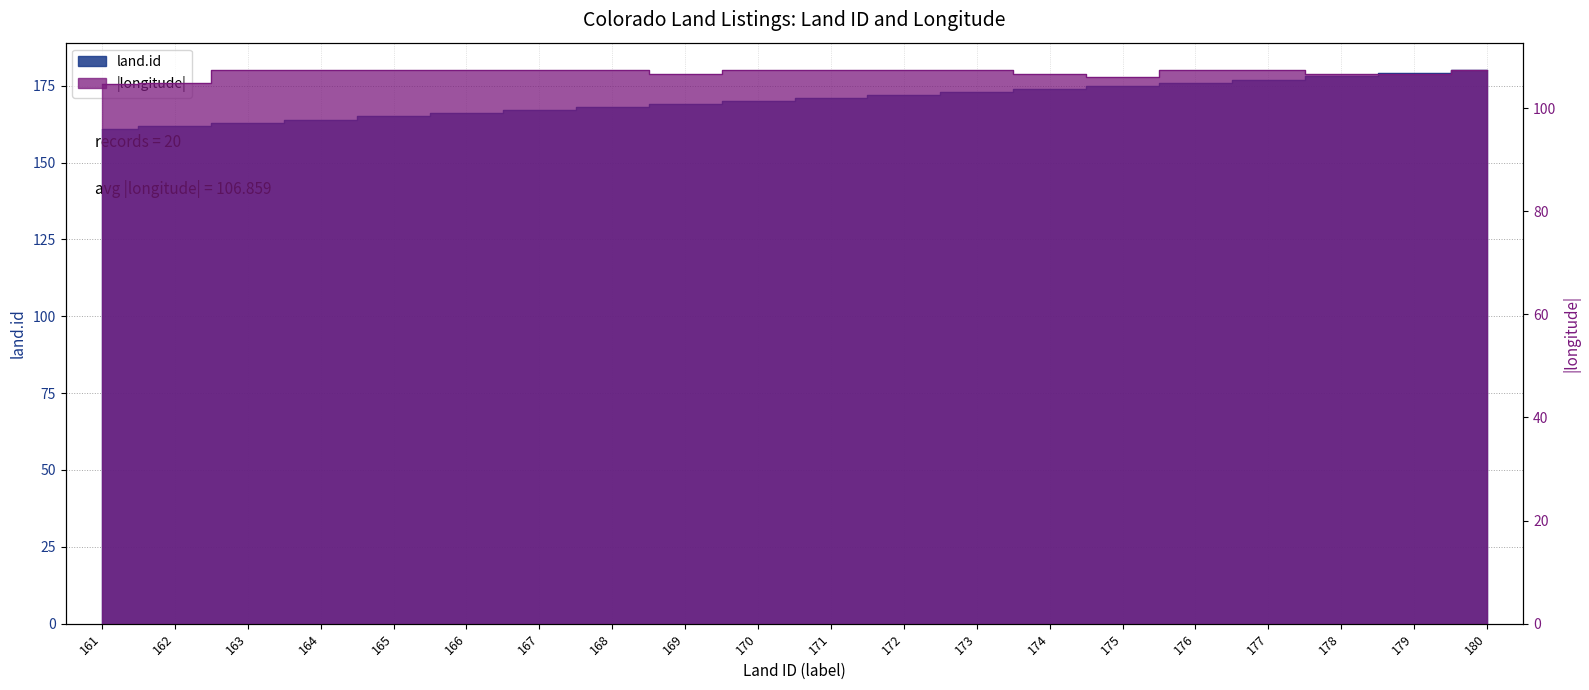

Is the value of longitude at 171 greater than the value of land.id at 170?

No